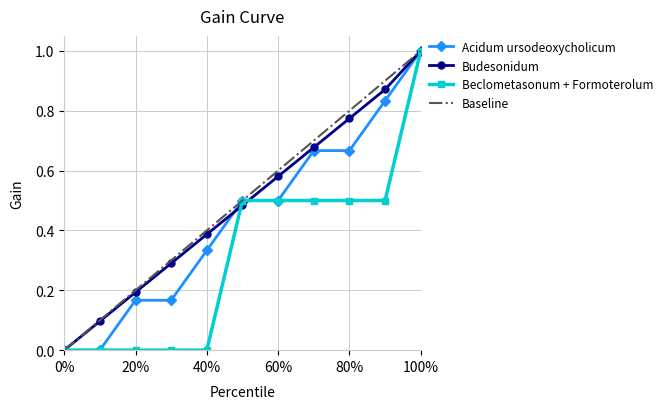

What is the maximum value for Acidum ursodeoxycholicum?

1.0